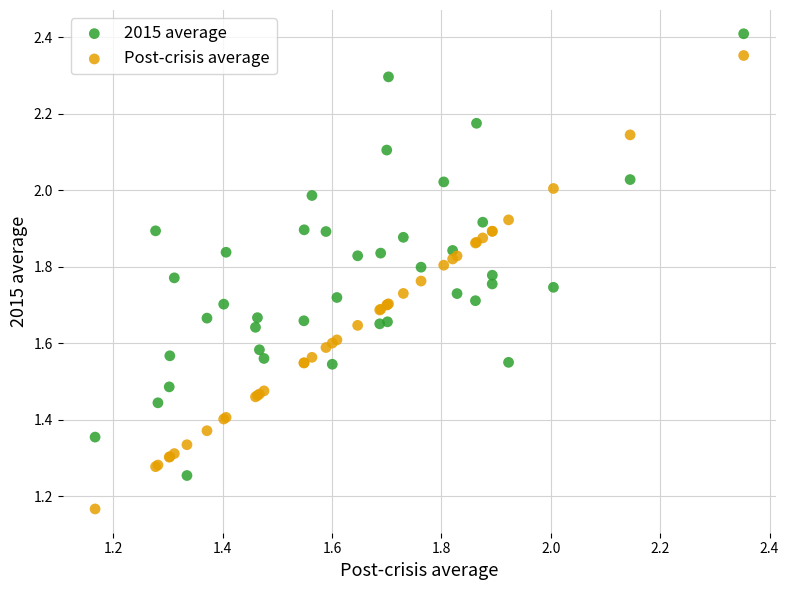

Which series reaches the maximum Y coordinate?

2015 average